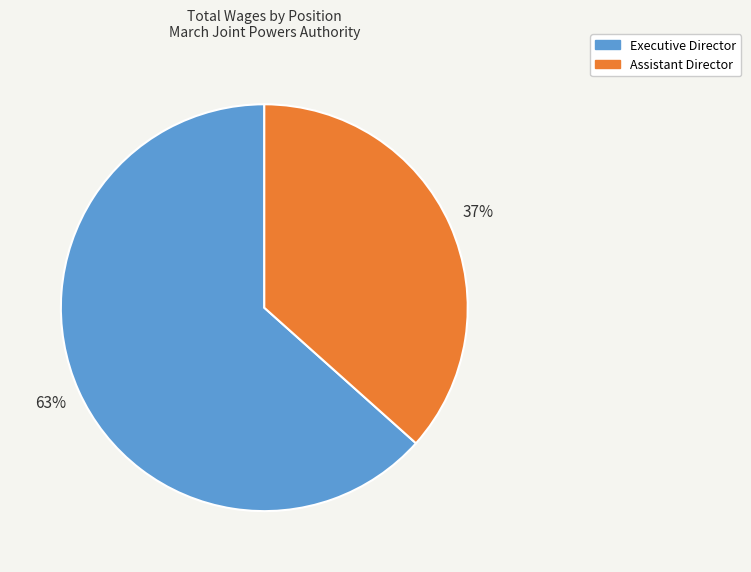

Approximately how many times larger is the value at Assistant Director compared to Executive Director?

0.6